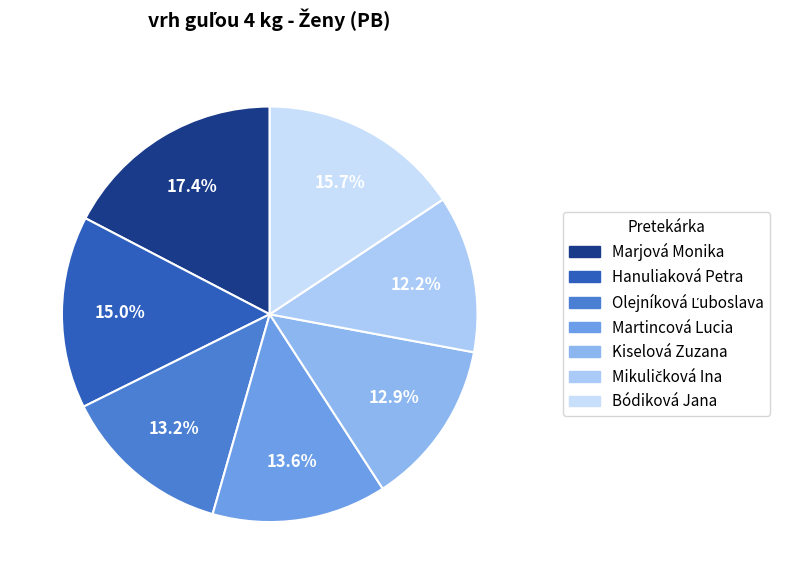

To the nearest percent, what is the average slice percentage?

14%